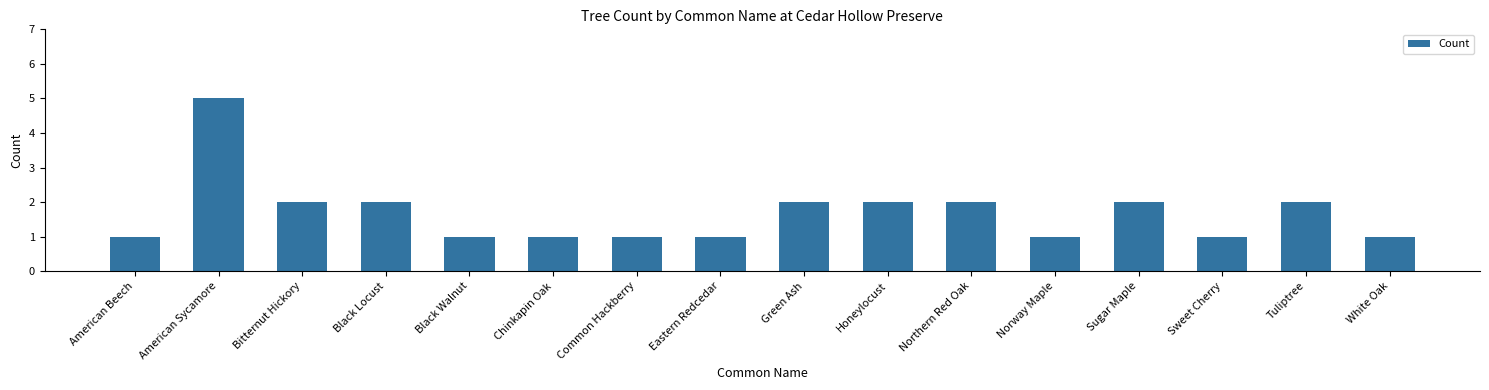

Reading left to right, extract all data points from this chart.

1	5	2	2	1	1	1	1	2	2	2	1	2	1	2	1